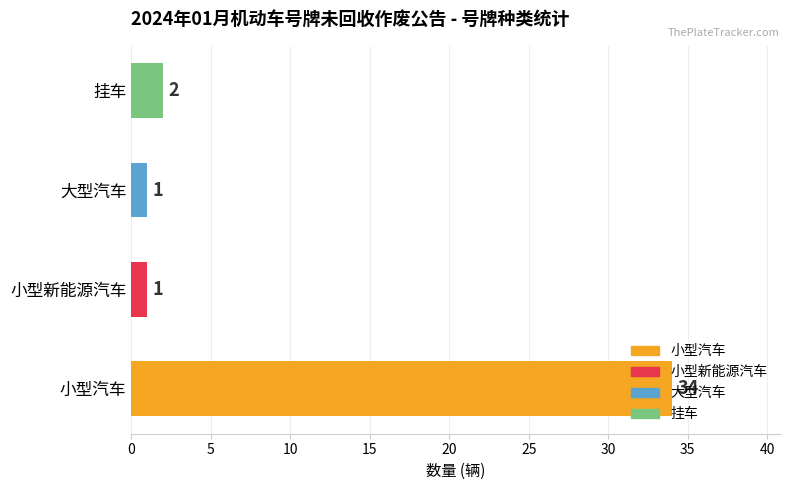

Where is the data nearest to the value 17?

挂车